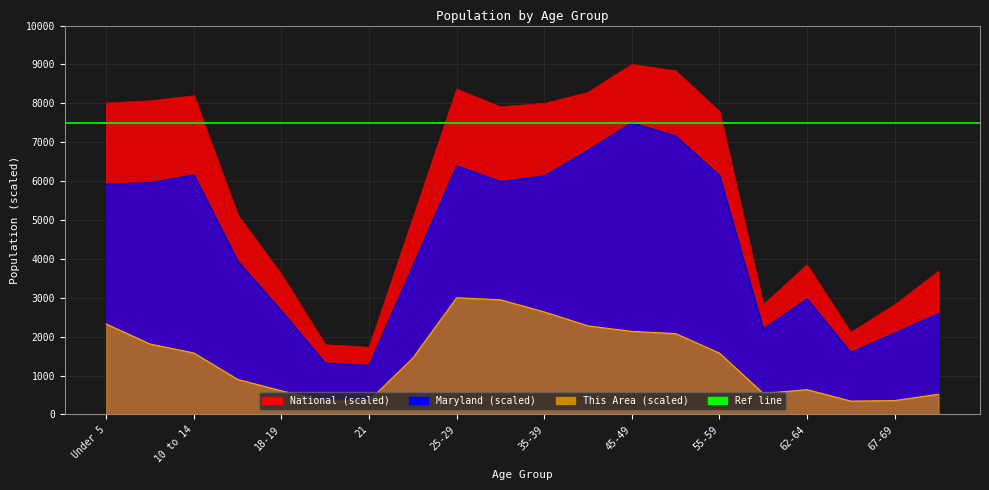

Where is the first local minimum for National?

21